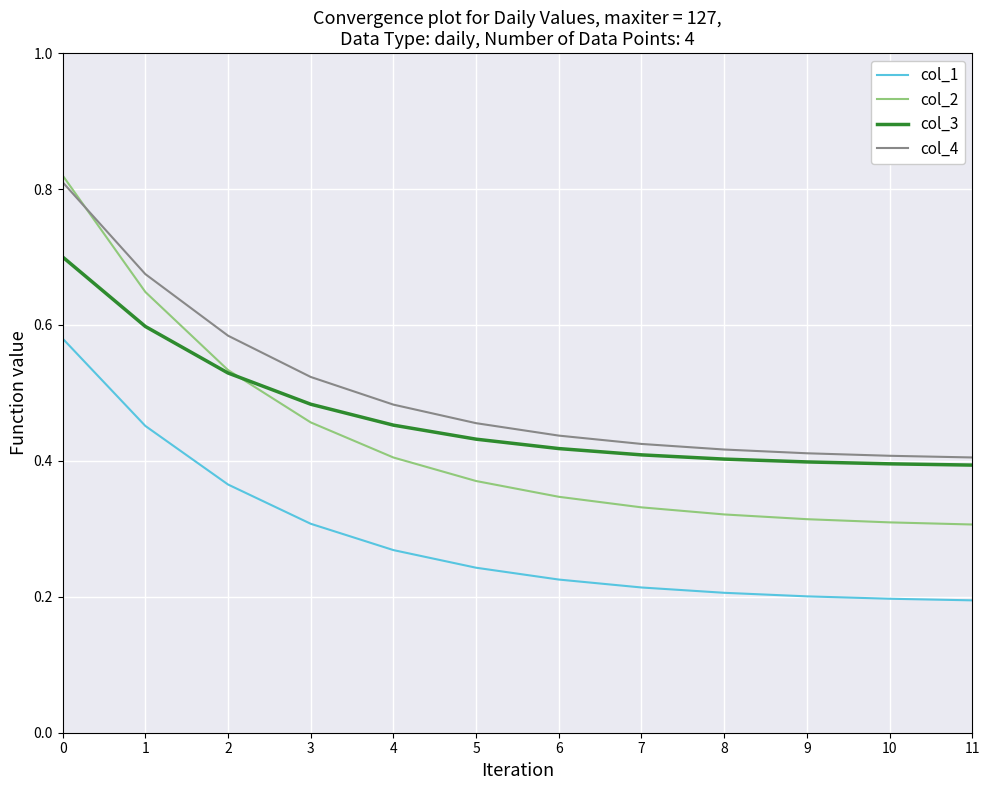

How many lines are shown in the chart?

4